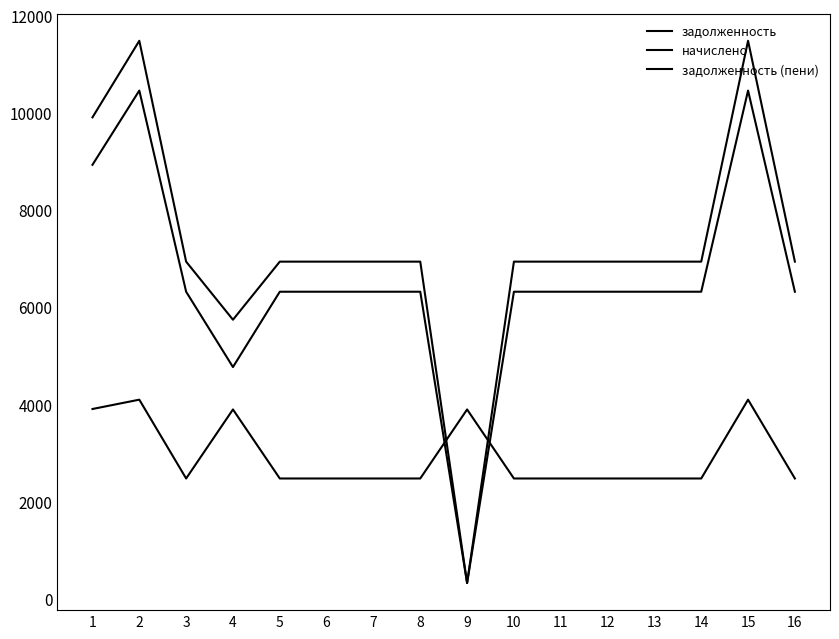

Is this an area chart (filled region under the line)?

No